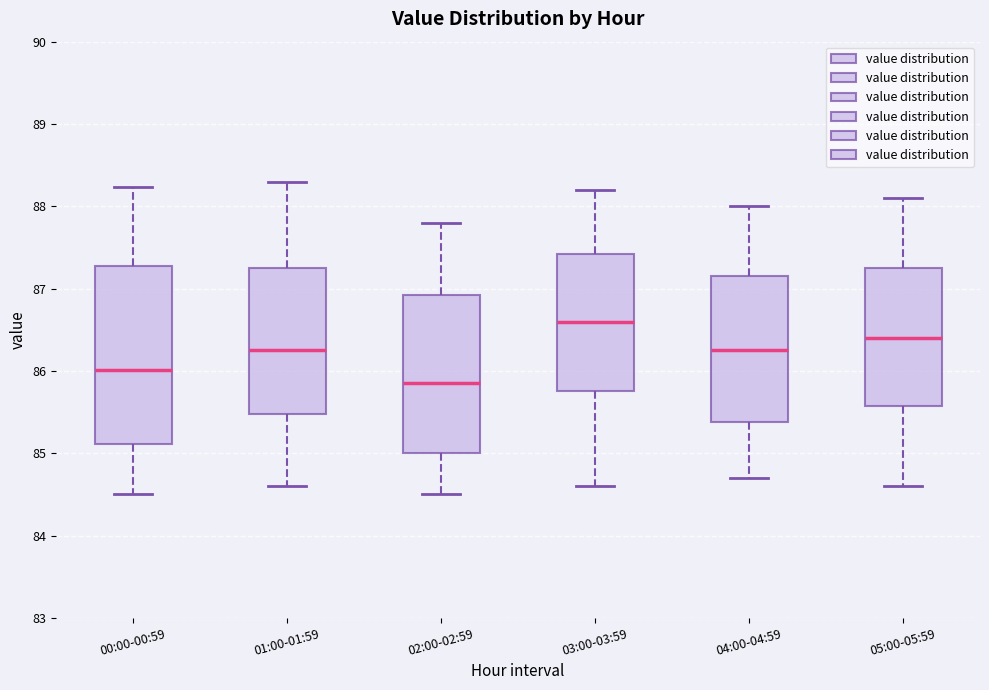

Which box is the tallest, from its lower edge to its upper edge?

00:00-00:59